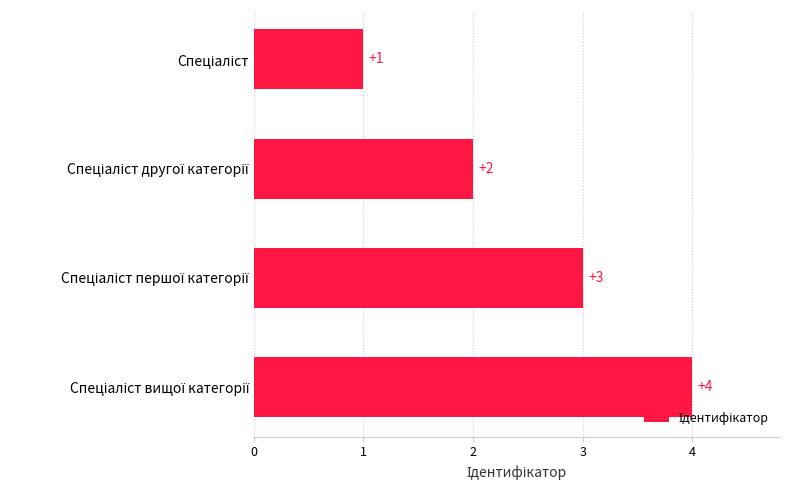

Count the values in the range 2 to 4.

3